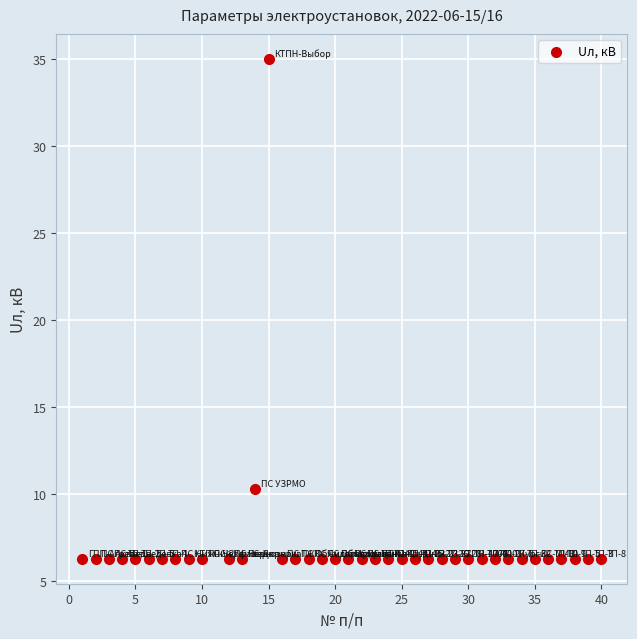

What Y value in the scatter plot is closest to 20?

10.3